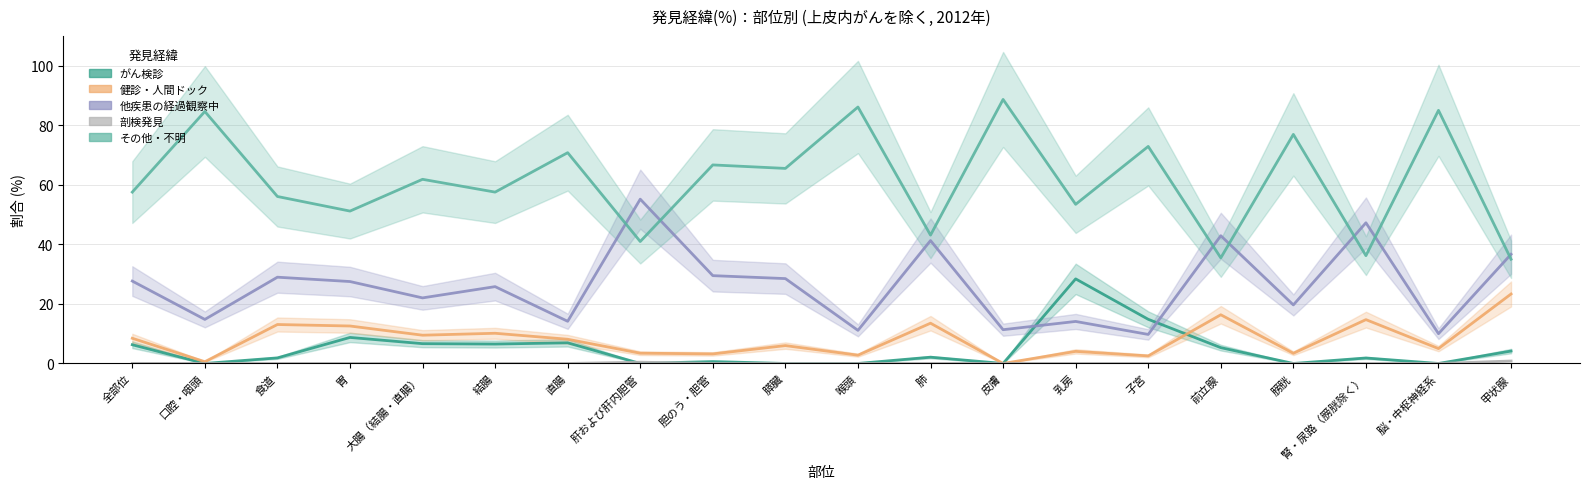

After their last crossing, which series has the higher values: その他・不明 or 他疾患の経過観察中?

他疾患の経過観察中